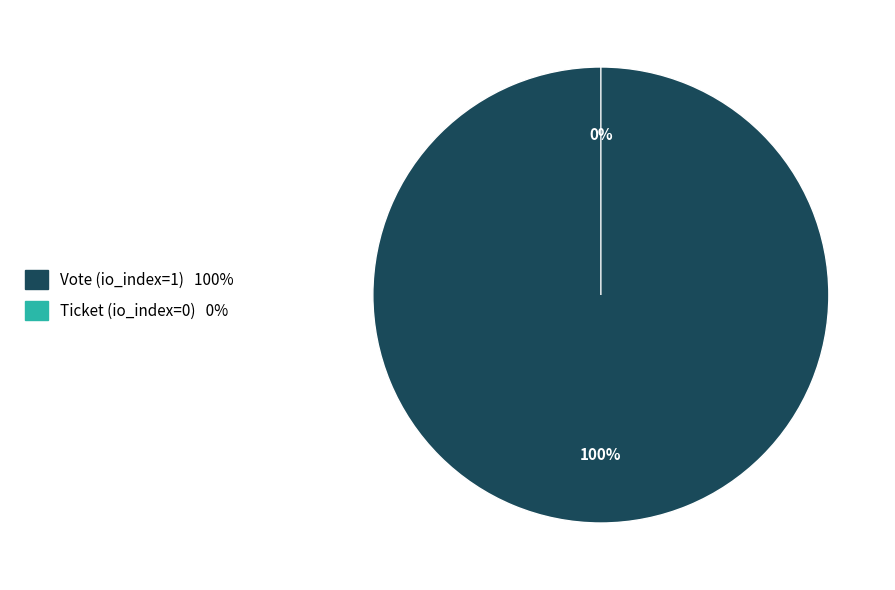

Do Vote (io_index=1) and Ticket (io_index=0) together represent more than half of the pie?

Yes